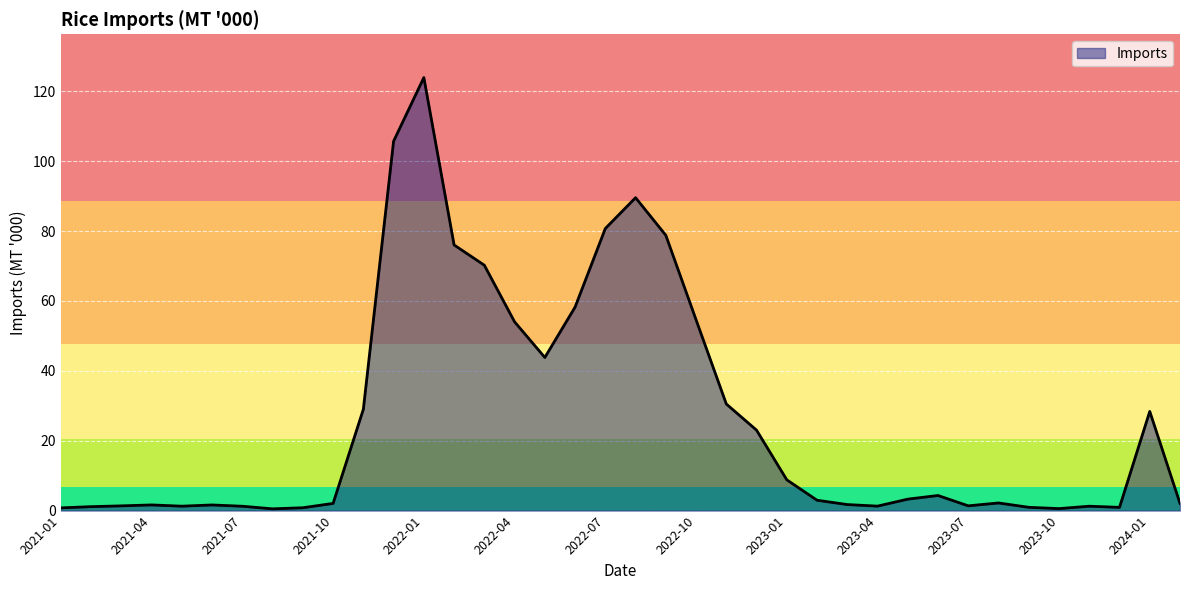

What is the maximum value shown in the chart?

123.9